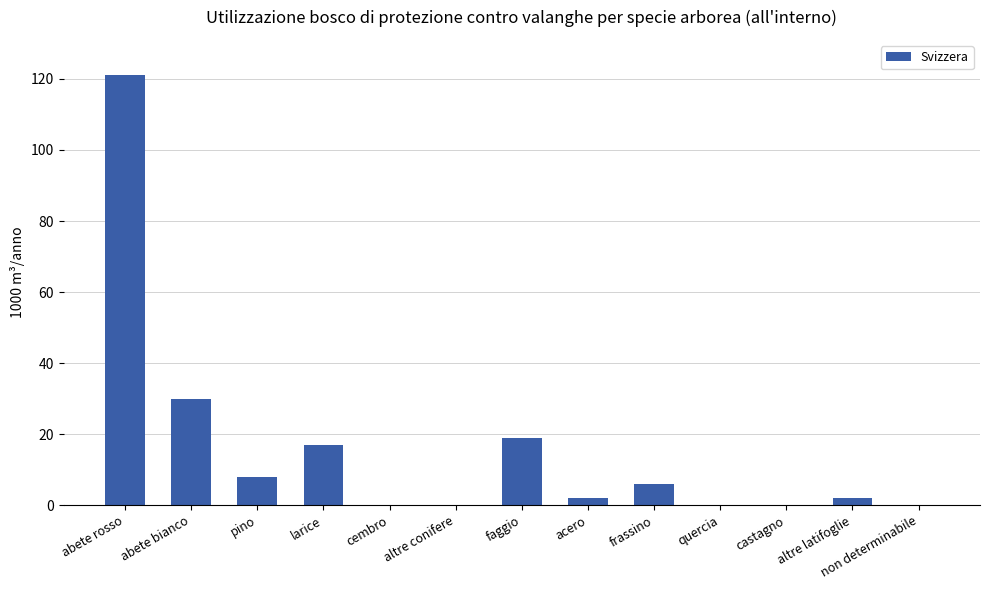

Reading left to right, transcribe all the data shown in this chart.

abete rosso=121	abete bianco=30	pino=8	larice=17	cembro=0	altre conifere=0	faggio=19	acero=2	frassino=6	quercia=0	castagno=0	altre latifoglie=2	non determinabile=0